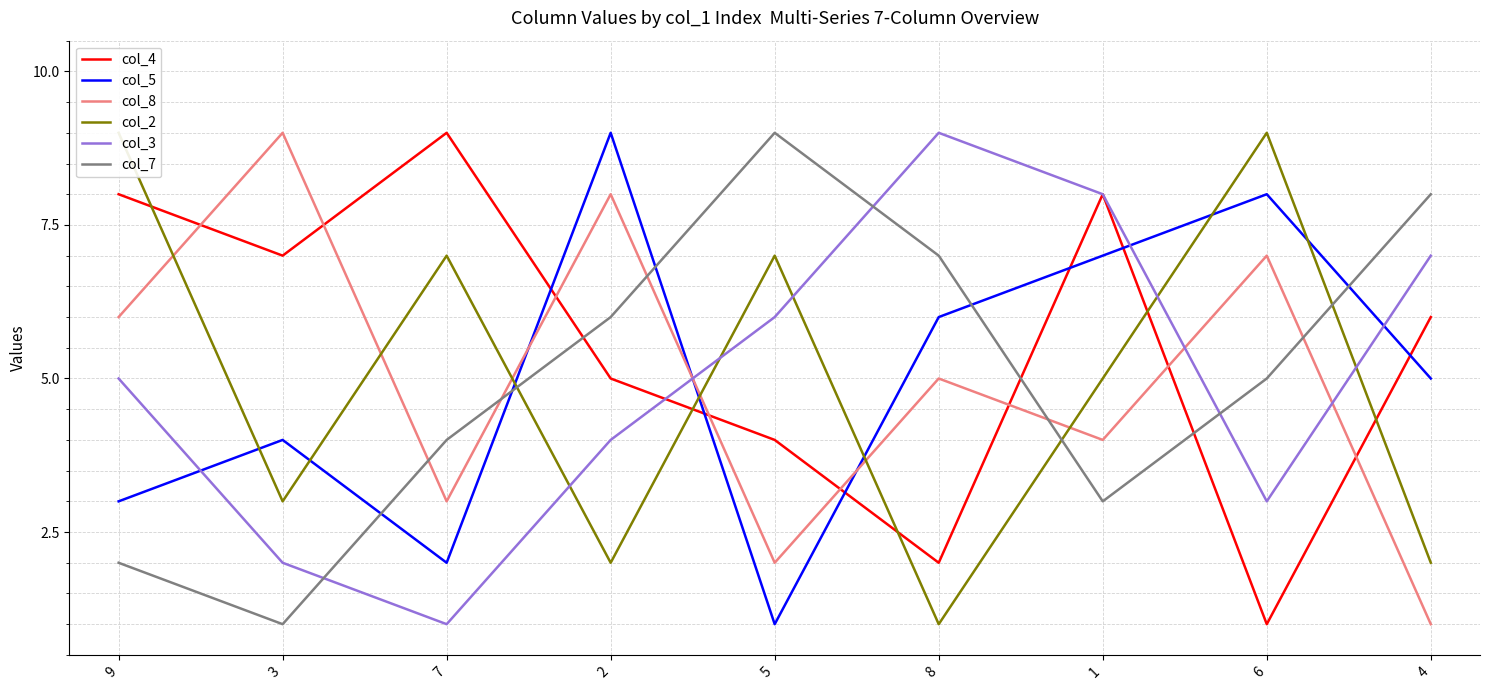

What are all the series names shown in the legend?

col_4, col_5, col_8, col_2, col_3, col_7